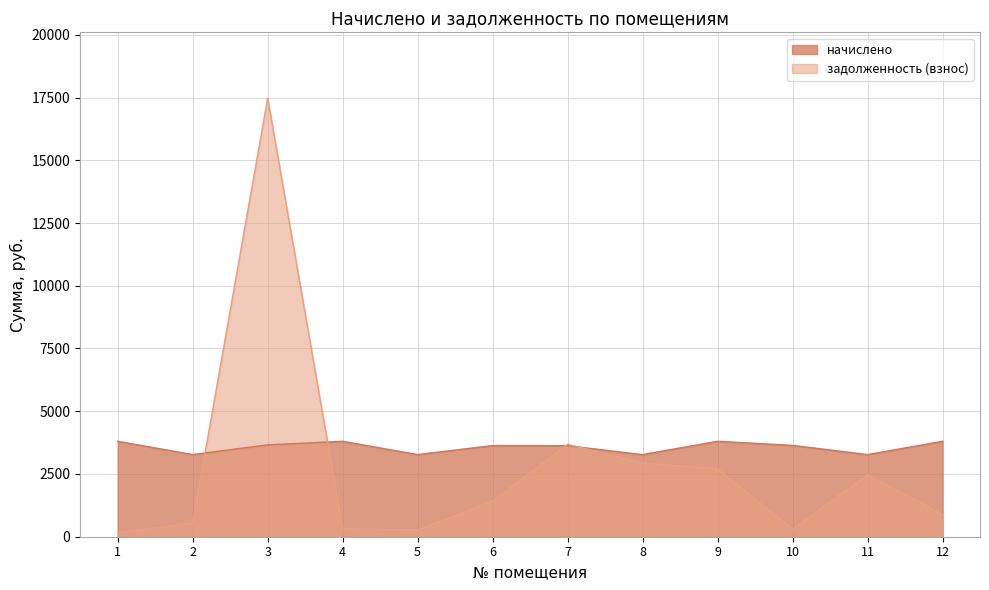

Between 2 and 3, which series saw the biggest shift?

задолженность (взнос)